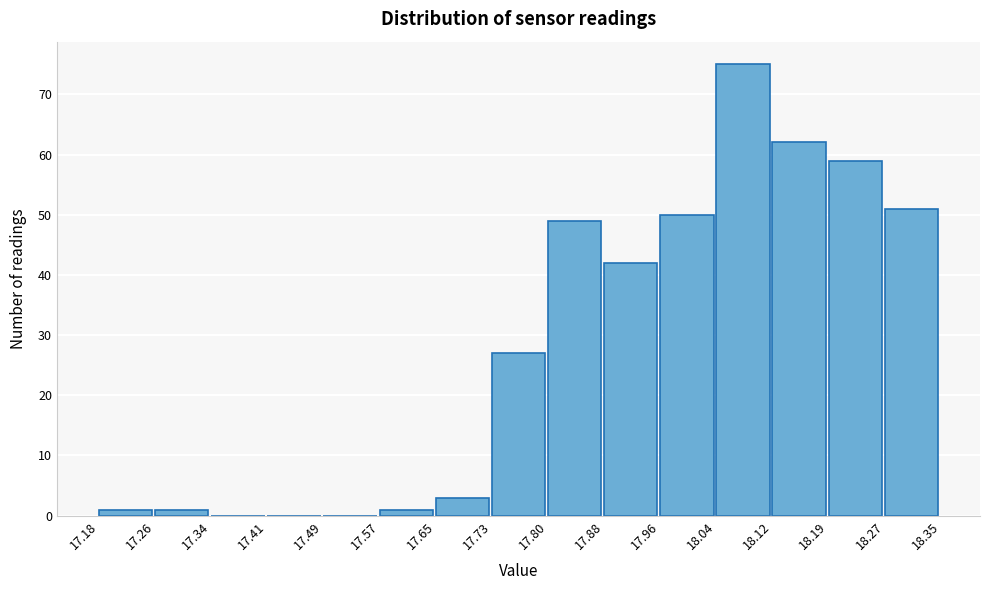

Reading left to right, list every bar in this chart as the range it spans on the x-axis followed by its height. The values are not printed on the chart, so give them approximately, as read against the axis.

17.18 to 17.26: 1
17.26 to 17.34: 1
17.34 to 17.41: 0
17.41 to 17.49: 0
17.49 to 17.57: 0
17.57 to 17.65: 1
17.65 to 17.73: 3
17.73 to 17.80: 27
17.80 to 17.88: 49
17.88 to 17.96: 42
17.96 to 18.04: 50
18.04 to 18.12: 75
18.12 to 18.19: 62
18.19 to 18.27: 59
18.27 to 18.35: 51